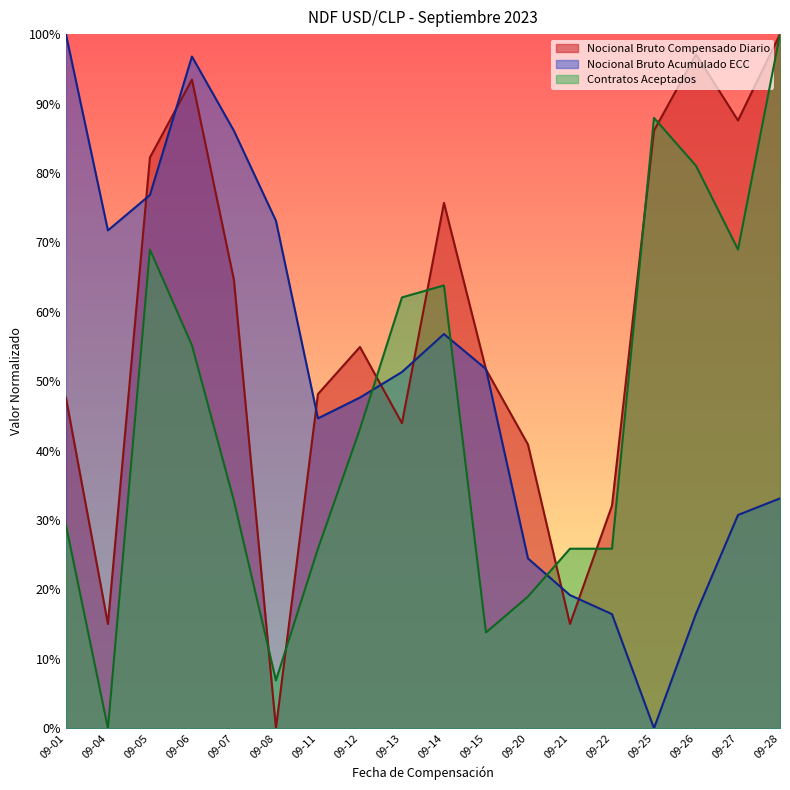

What is the difference between the Nocional Bruto Acumulado ECC values at 09-20 and 09-08?

48.6